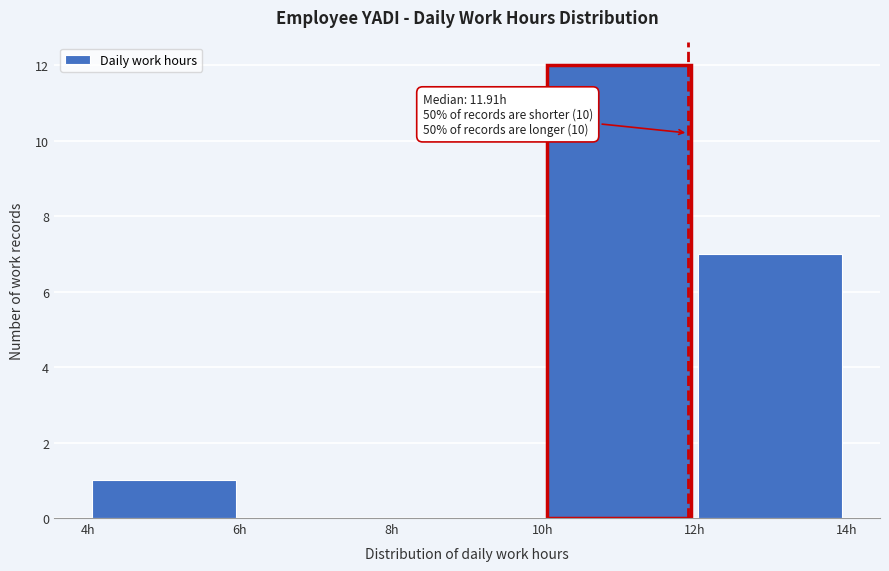

Which range on the x-axis has the tallest bar?

10 to 12